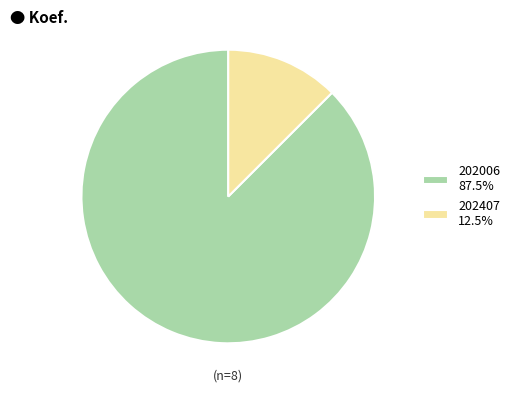

Count the number of slices in the pie.

2